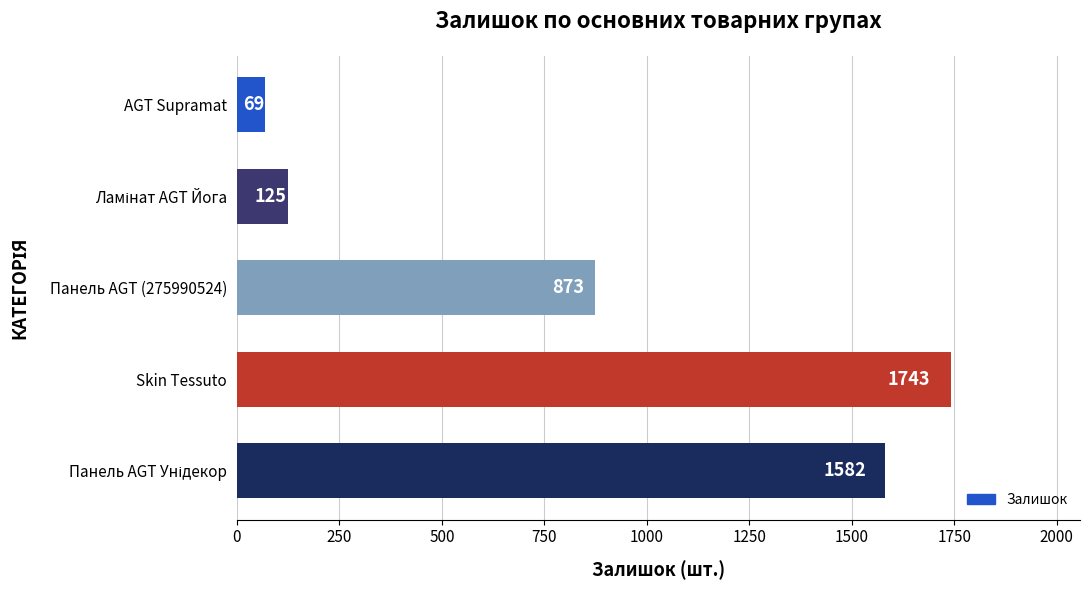

True or false: the data shows 1743 at Skin Tessuto.

True